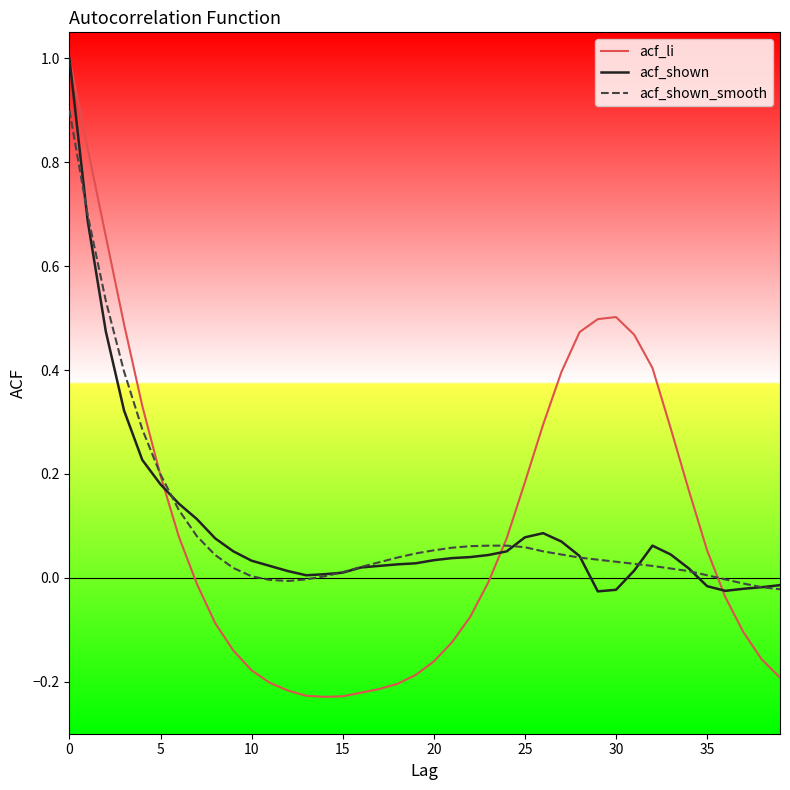

Which series has the largest range (max minus min)?

acf_li